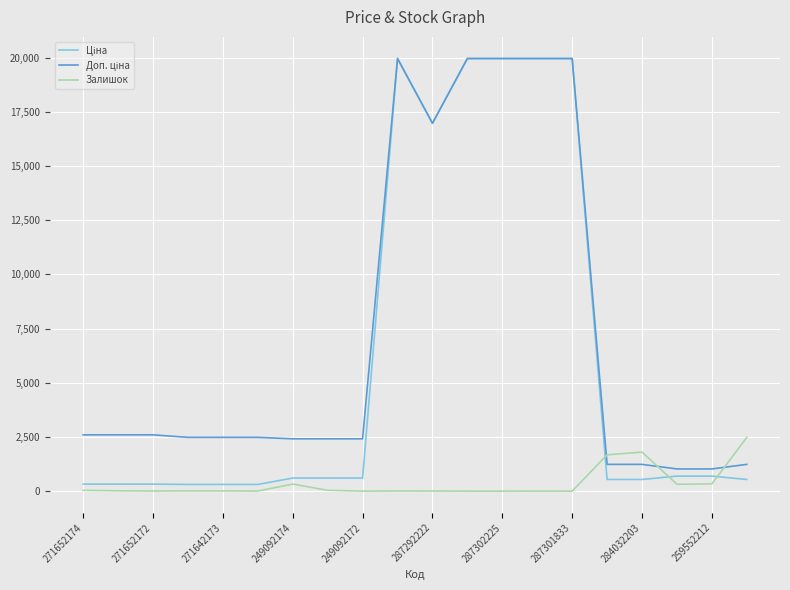

Which series has the largest total across all categories?

Доп. ціна